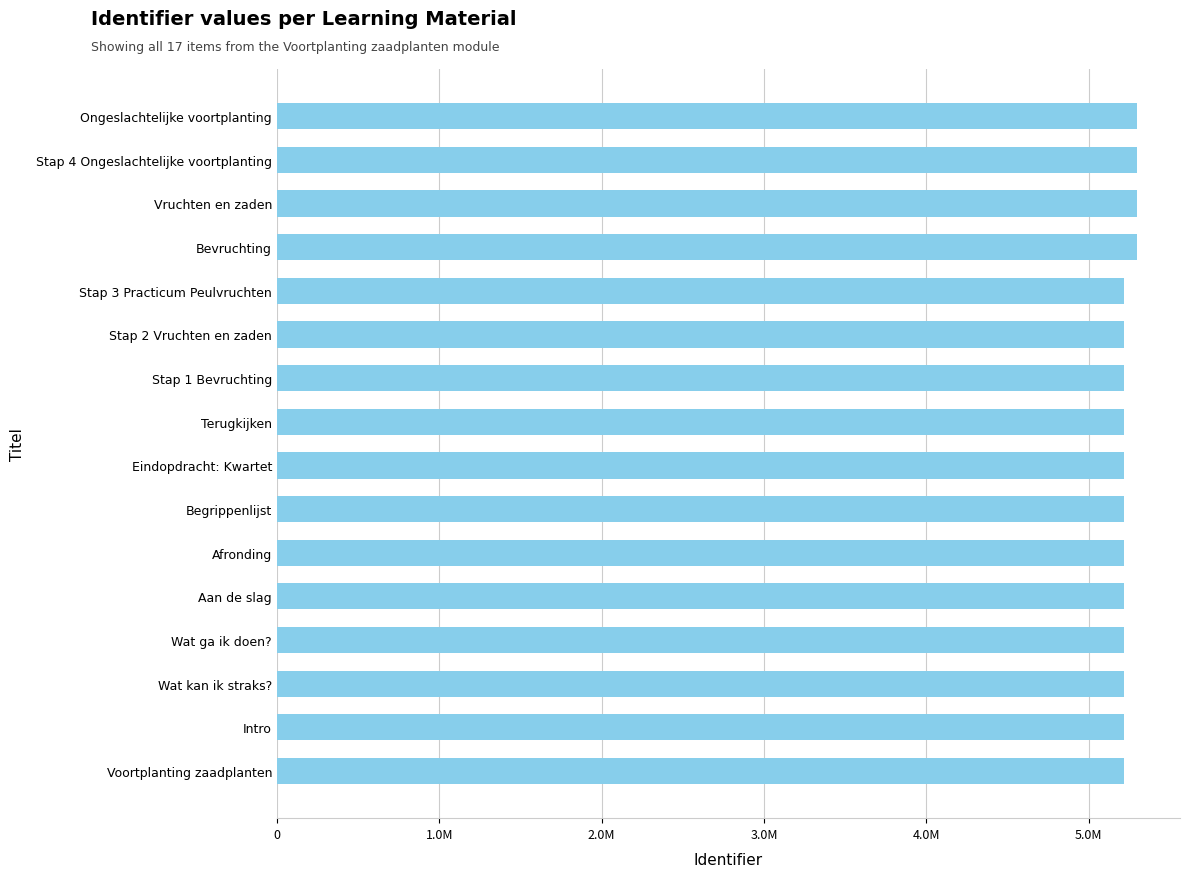

Are the bars horizontal?

Yes